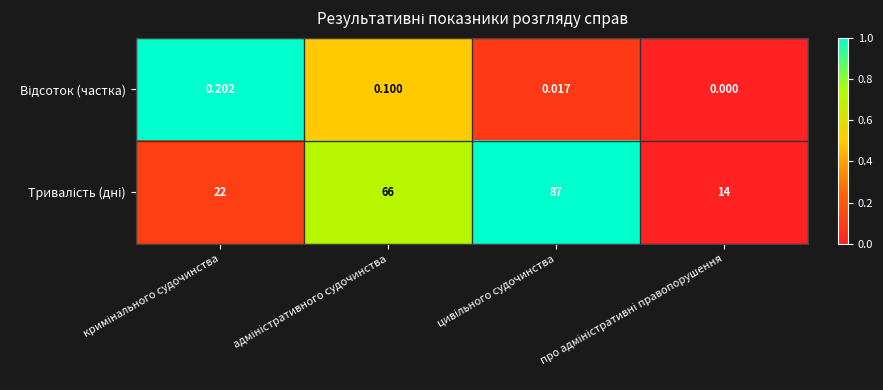

How many categories are shown in the chart?

4